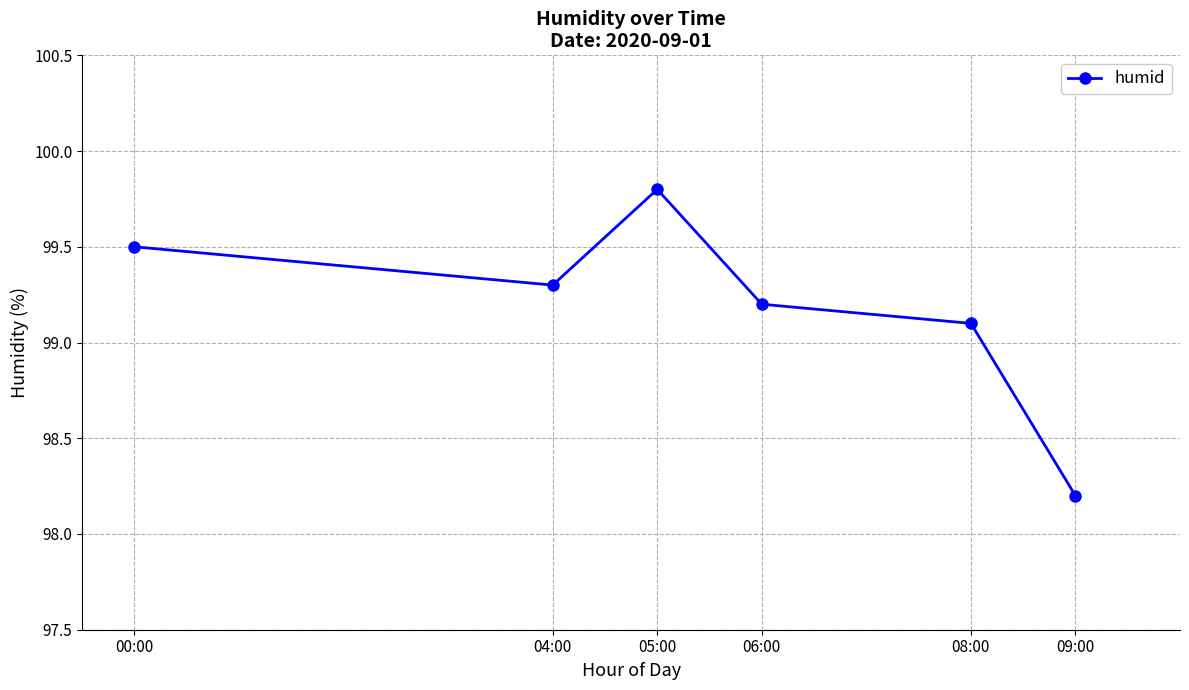

Where is the first local maximum?

05:00